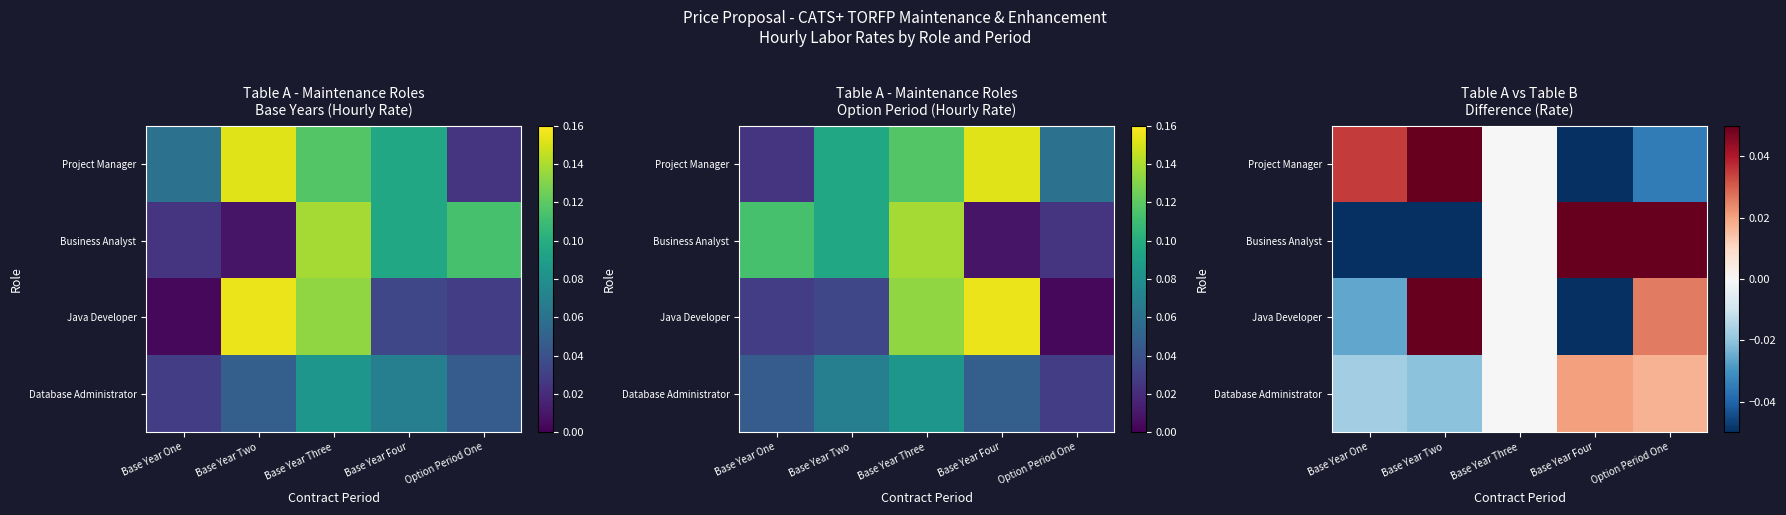

What is the minimum value for Project Manager?

-0.1